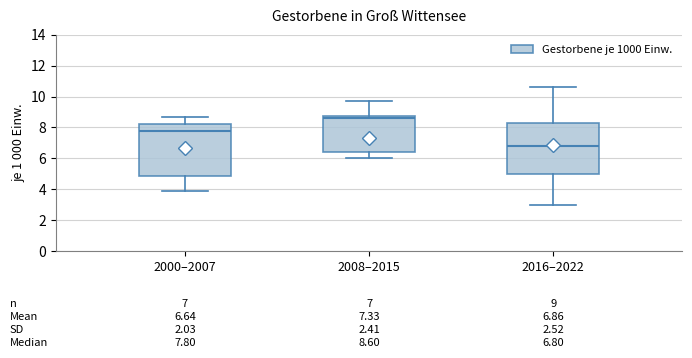

Which box's median line is the highest?

2008–2015